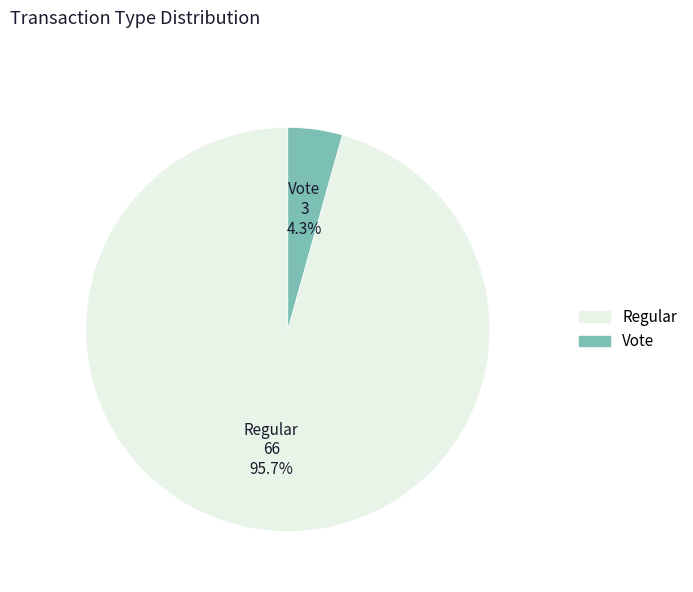

How many slices are in this pie chart?

2